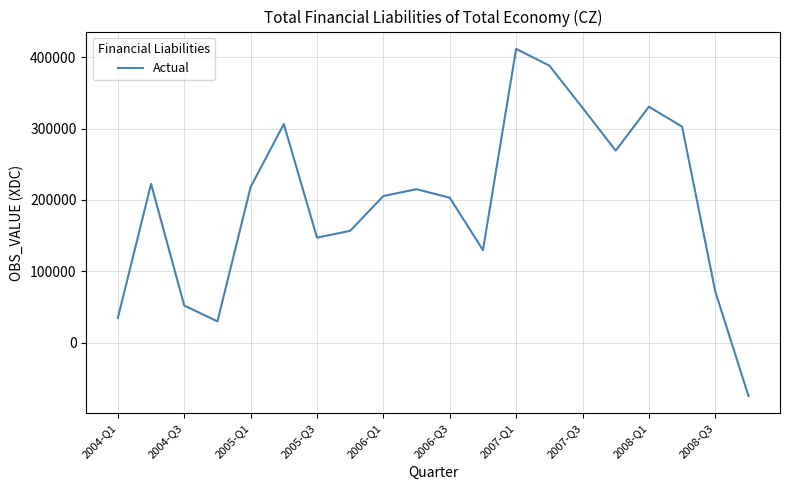

How many lines are shown in the chart?

1